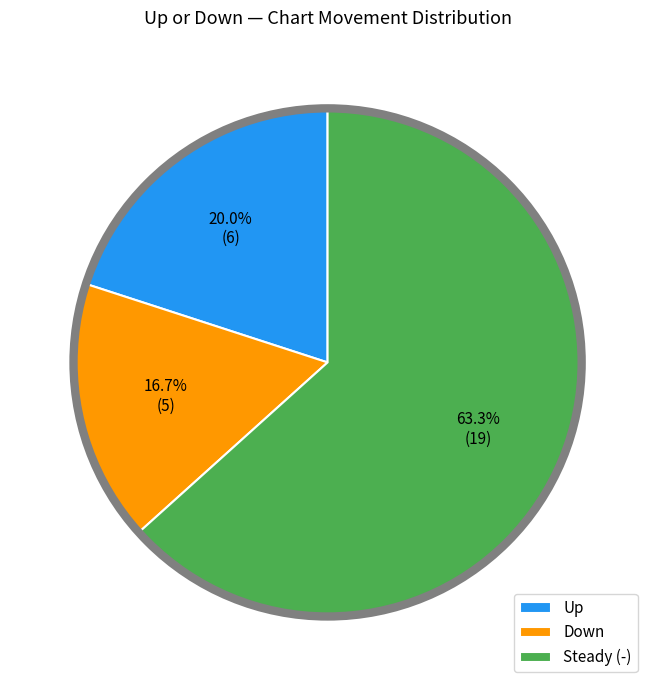

Which slice is the largest?

Steady (-)